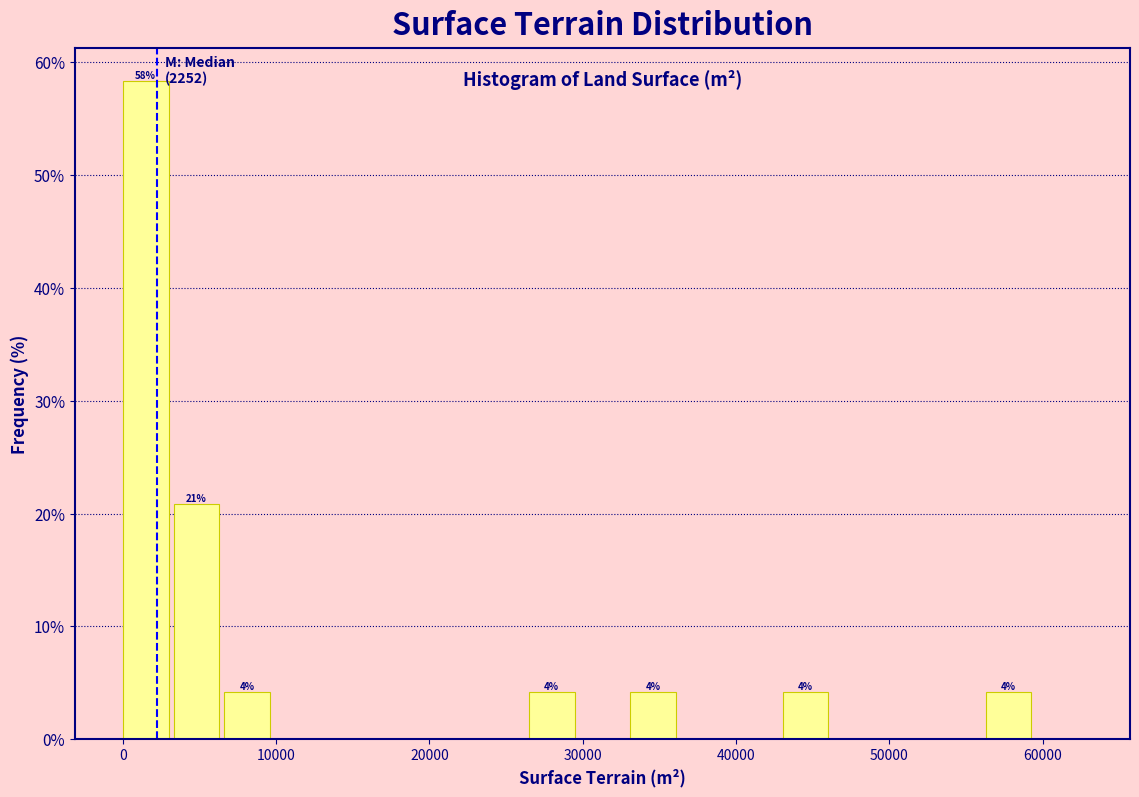

Around what value on the x-axis is the tallest bar? Give the approximate position of its centre, as read against the axis.

1000